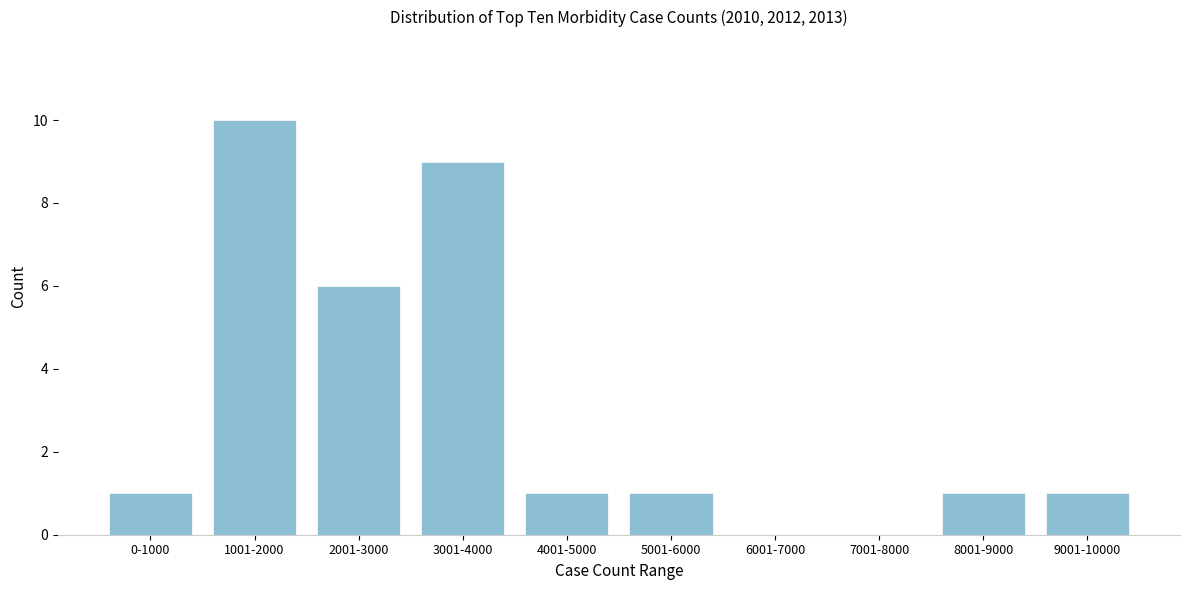

Reading right to left, extract all data points from this chart.

9001-10000=1	8001-9000=1	7001-8000=0	6001-7000=0	5001-6000=1	4001-5000=1	3001-4000=9	2001-3000=6	1001-2000=10	0-1000=1